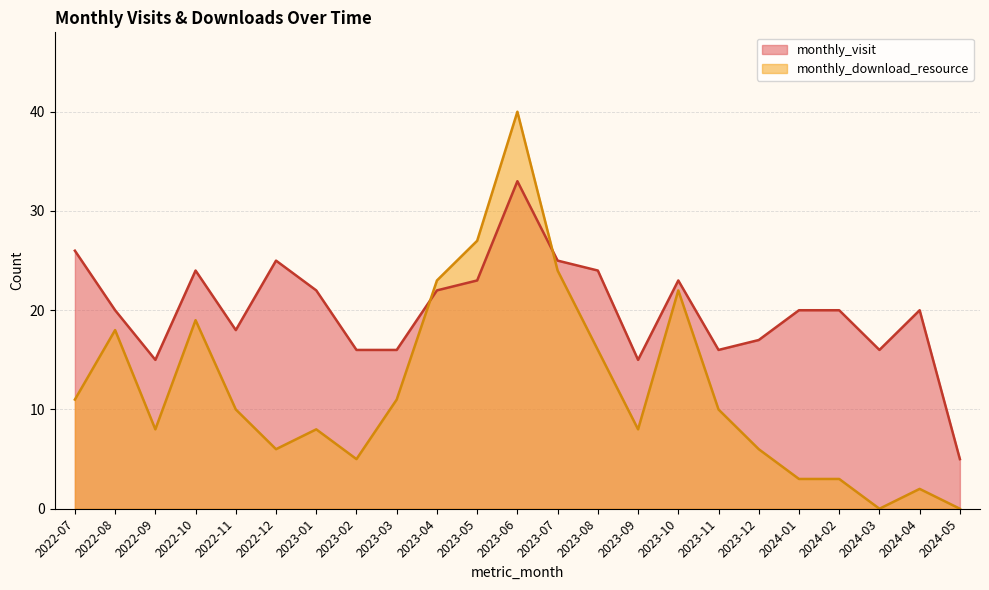

At which category is the sum across all series the highest?

2023-06